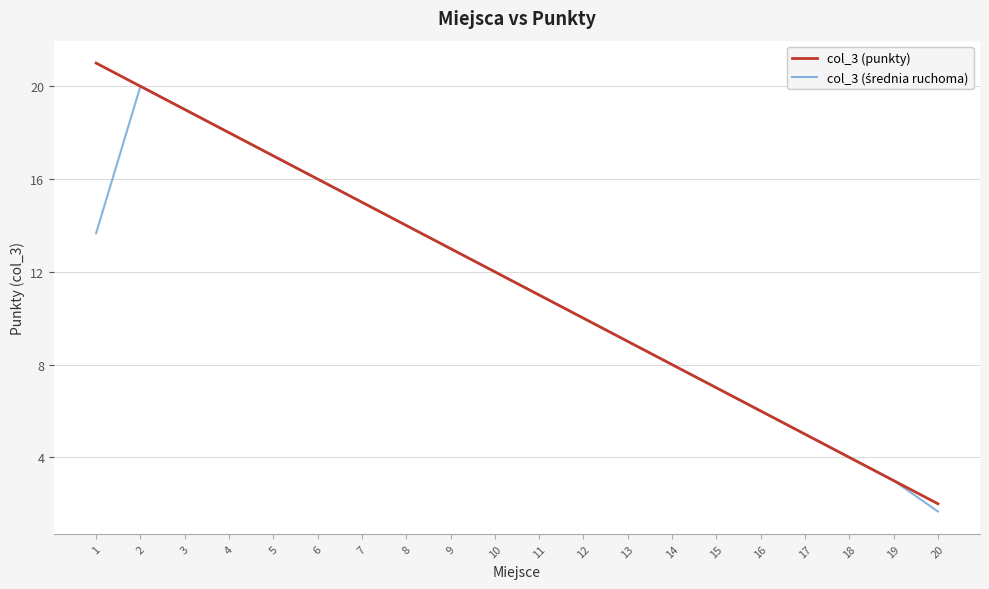

Rank the categories by col_3 (punkty) value from lowest to highest.

20, 19, 18, 17, 16, 15, 14, 13, 12, 11, 10, 9, 8, 7, 6, 5, 4, 3, 2, 1